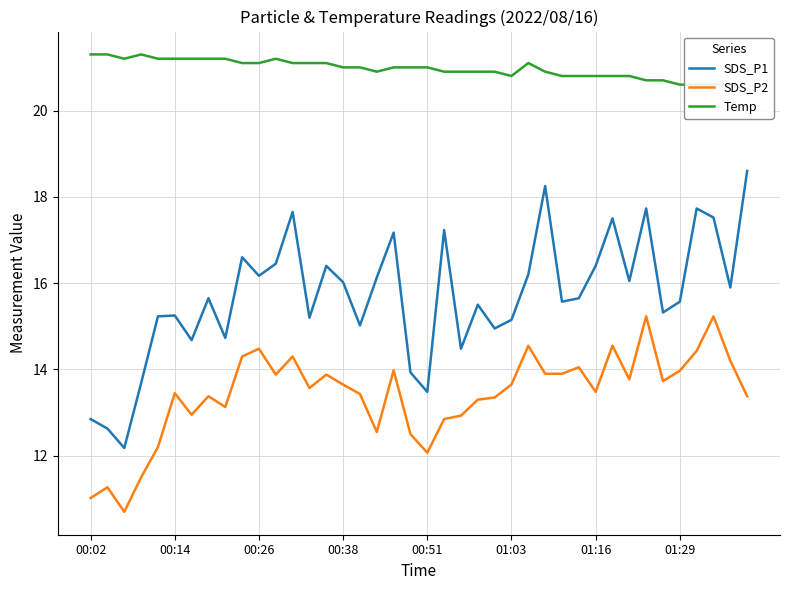

What is the minimum value for SDS_P1?

12.2